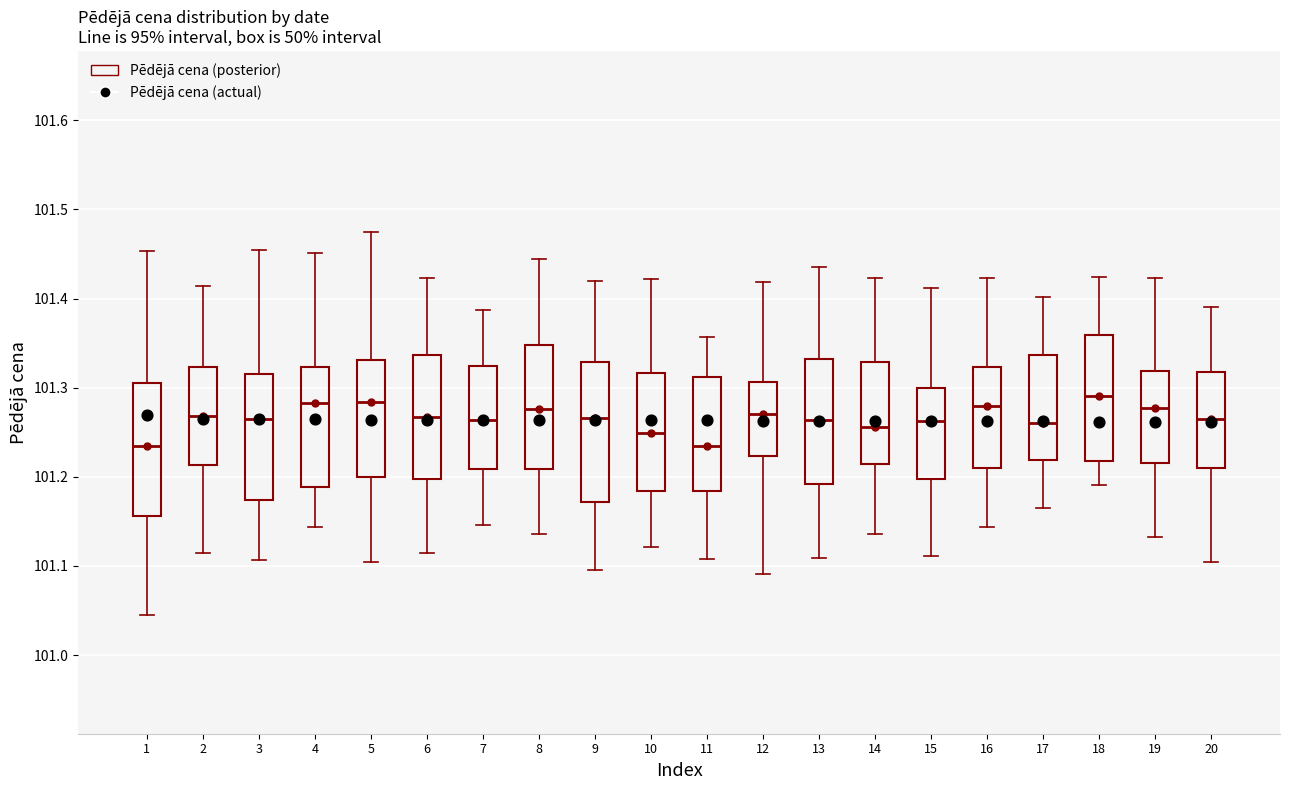

Reading left to right, read every box against the y-axis: the position of its median line, the range the box covers, and the ends of its whiskers. The values are not printed on the chart, so give them approximately, as read against the axis.

1: median 101.23, box 101.16 to 101.31, whiskers 101.04 to 101.45
2: median 101.27, box 101.21 to 101.32, whiskers 101.11 to 101.41
3: median 101.27, box 101.17 to 101.32, whiskers 101.11 to 101.45
4: median 101.28, box 101.19 to 101.32, whiskers 101.14 to 101.45
5: median 101.28, box 101.20 to 101.33, whiskers 101.10 to 101.47
6: median 101.27, box 101.20 to 101.34, whiskers 101.11 to 101.42
7: median 101.26, box 101.21 to 101.32, whiskers 101.15 to 101.39
8: median 101.28, box 101.21 to 101.35, whiskers 101.14 to 101.44
9: median 101.27, box 101.17 to 101.33, whiskers 101.10 to 101.42
10: median 101.25, box 101.18 to 101.32, whiskers 101.12 to 101.42
11: median 101.23, box 101.18 to 101.31, whiskers 101.11 to 101.36
12: median 101.27, box 101.22 to 101.31, whiskers 101.09 to 101.42
13: median 101.26, box 101.19 to 101.33, whiskers 101.11 to 101.44
14: median 101.26, box 101.21 to 101.33, whiskers 101.14 to 101.42
15: median 101.26, box 101.20 to 101.30, whiskers 101.11 to 101.41
16: median 101.28, box 101.21 to 101.32, whiskers 101.14 to 101.42
17: median 101.26, box 101.22 to 101.34, whiskers 101.17 to 101.40
18: median 101.29, box 101.22 to 101.36, whiskers 101.19 to 101.42
19: median 101.28, box 101.22 to 101.32, whiskers 101.13 to 101.42
20: median 101.26, box 101.21 to 101.32, whiskers 101.10 to 101.39